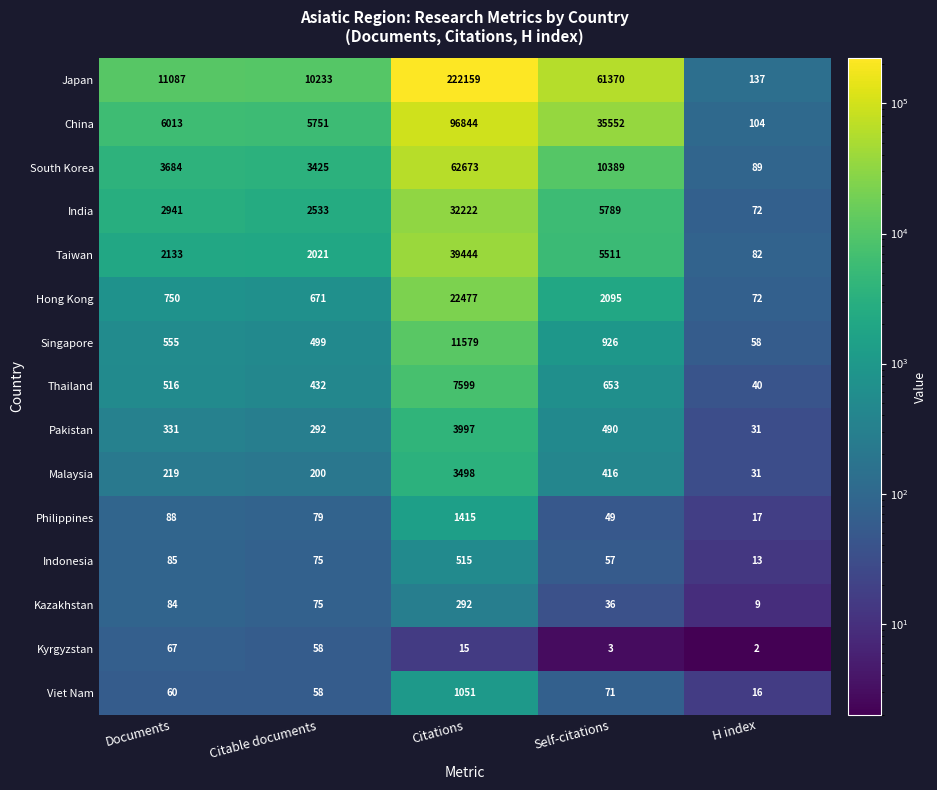

List the series in order of their peak value, lowest first.

Kyrgyzstan, Kazakhstan, Indonesia, Viet Nam, Philippines, Malaysia, Pakistan, Thailand, Singapore, Hong Kong, India, Taiwan, South Korea, China, Japan